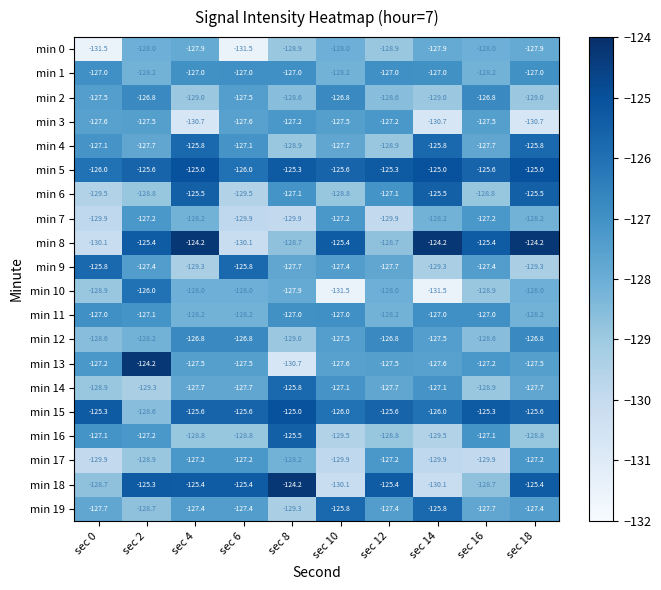

What is the sum of the min 13 values at sec 16 and sec 8?

-257.9